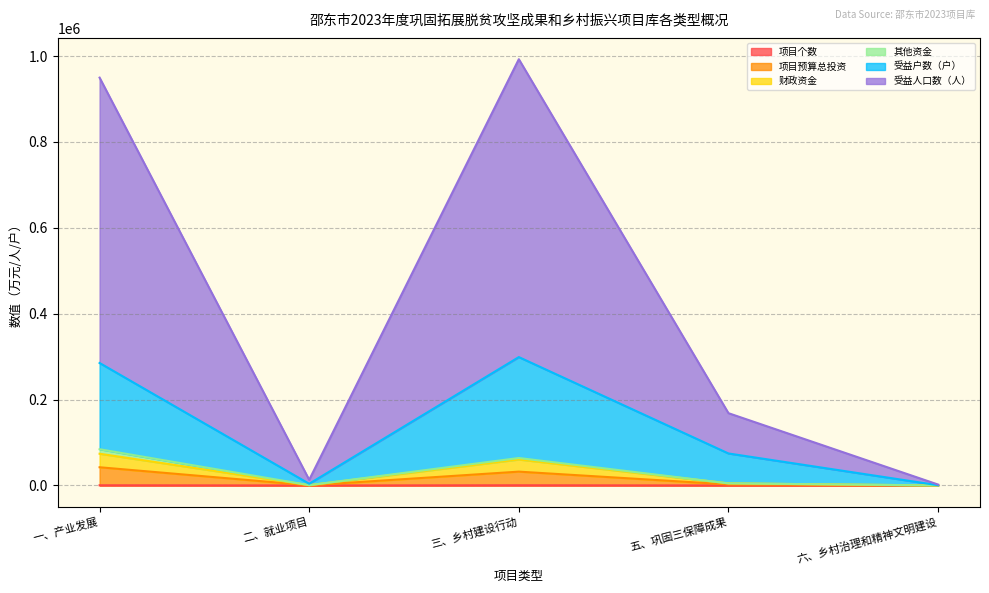

How many interior local peaks does the 项目预算总投资 series have?

1